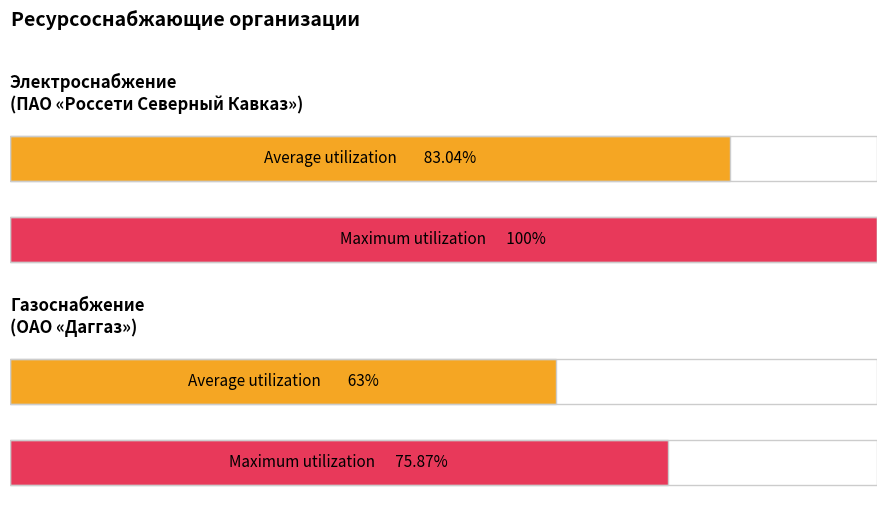

How many groups of bars are there?

4